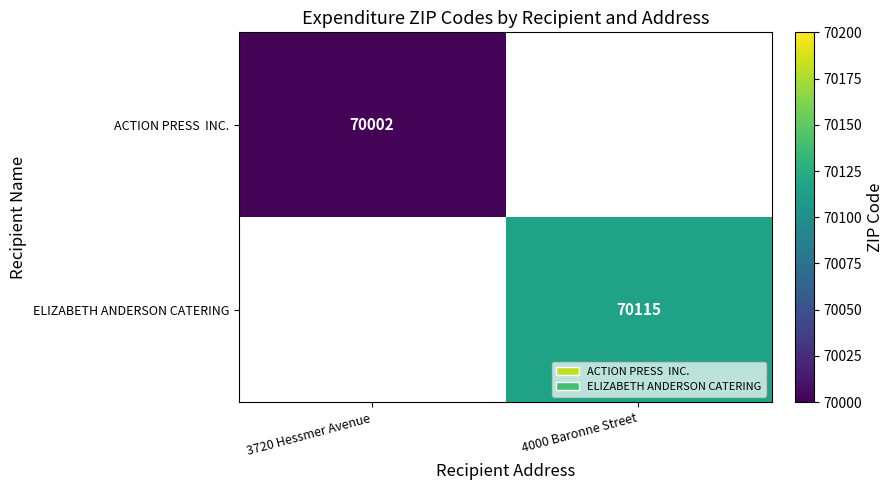

True or false: ELIZABETH ANDERSON CATERING has a value of 16520 at 4000 Baronne Street.

False